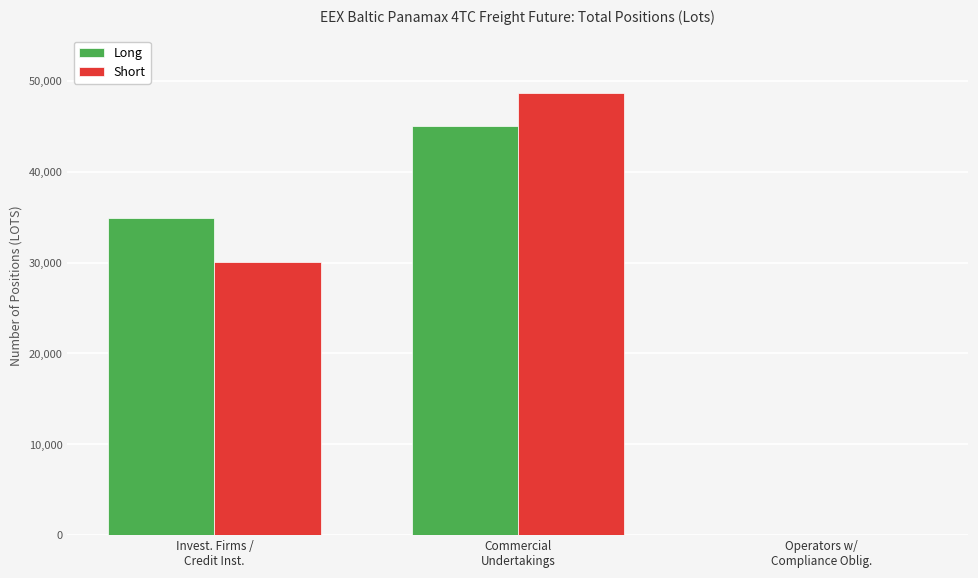

The Short series shows 30805.6 at Commercial
Undertakings. True or false?

False